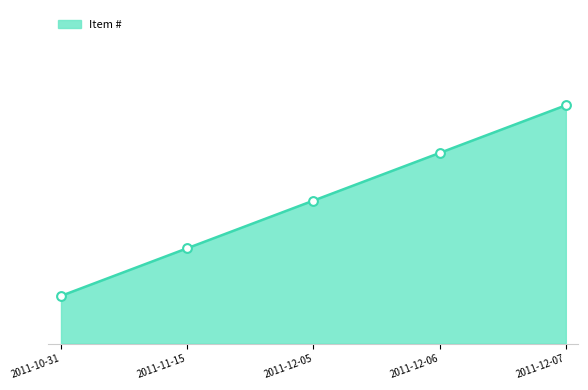

What is the change in value from 2011-11-15 to 2011-12-06?

+2